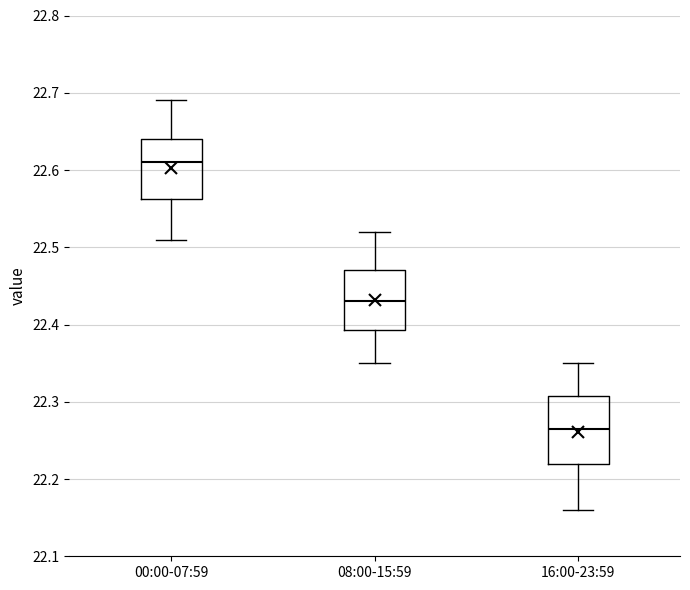

Reading left to right, transcribe this box plot: for each box, give where its median line is, the range the box spans, and where its two whiskers end, as read against the y-axis. The values are not printed on the chart, so give them approximately, as read against the axis.

00:00-07:59: median 22.61, box 22.56 to 22.64, whiskers 22.51 to 22.69
08:00-15:59: median 22.43, box 22.39 to 22.47, whiskers 22.35 to 22.52
16:00-23:59: median 22.27, box 22.22 to 22.31, whiskers 22.16 to 22.35